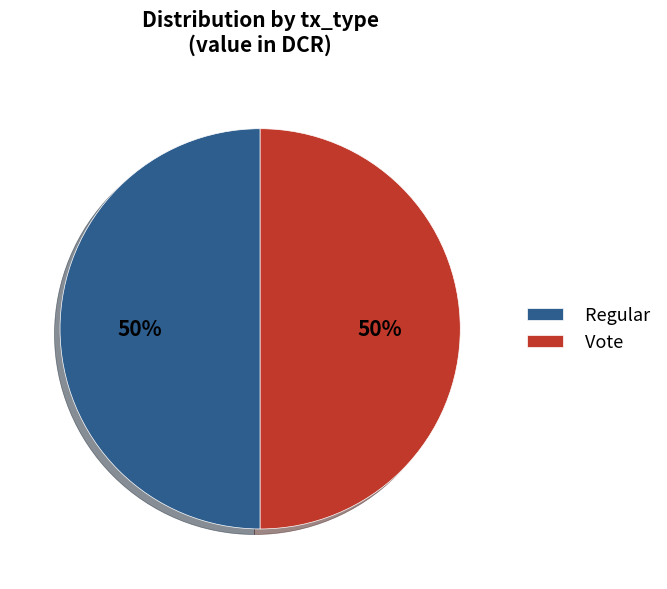

To the nearest percent, what is the combined percentage of Regular and Vote?

100%